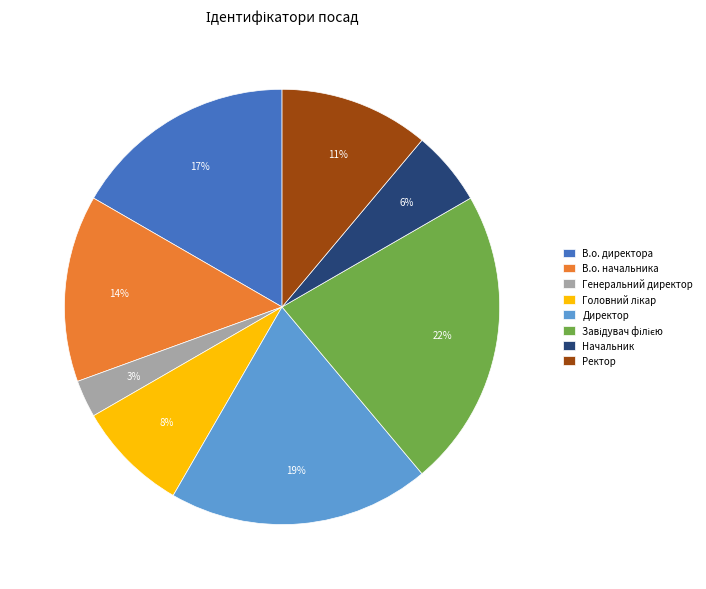

To the nearest percent, what is the average slice percentage?

12%